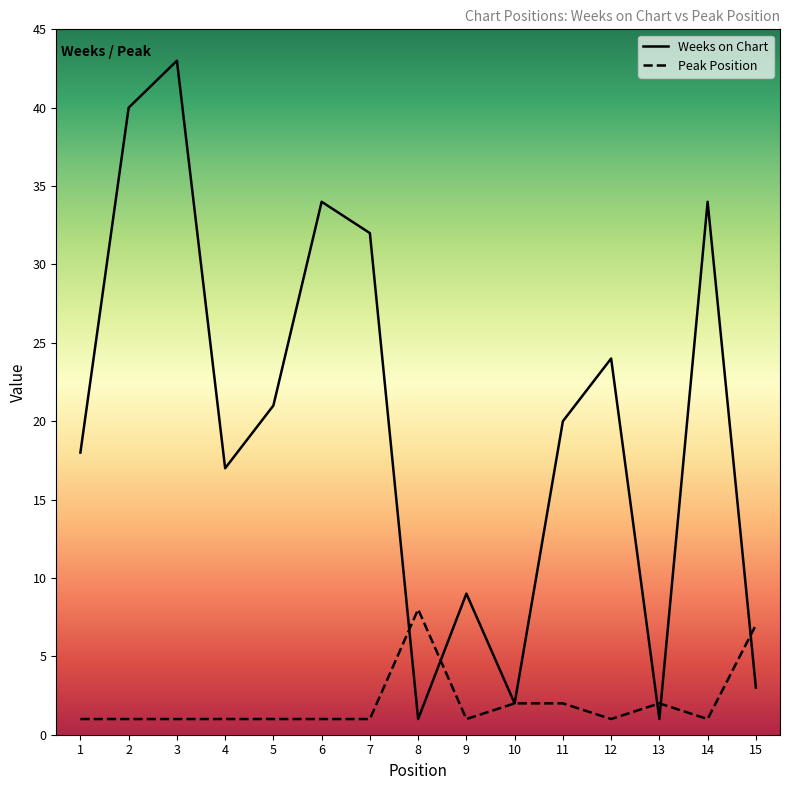

The Peak Position series shows 2 at 13. True or false?

True